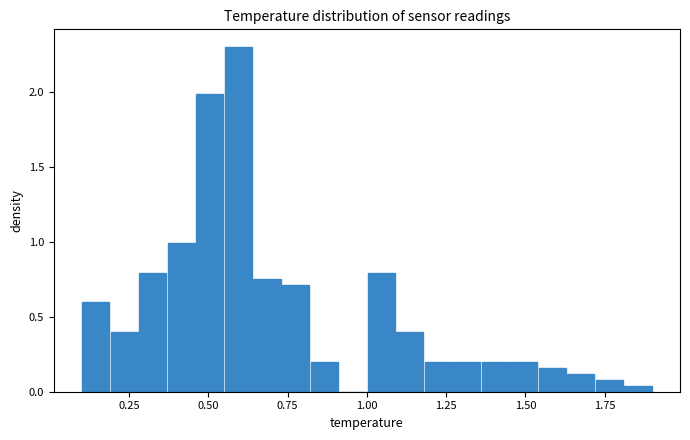

Around what value on the x-axis is the tallest bar? Give the approximate position of its centre, as read against the axis.

0.60